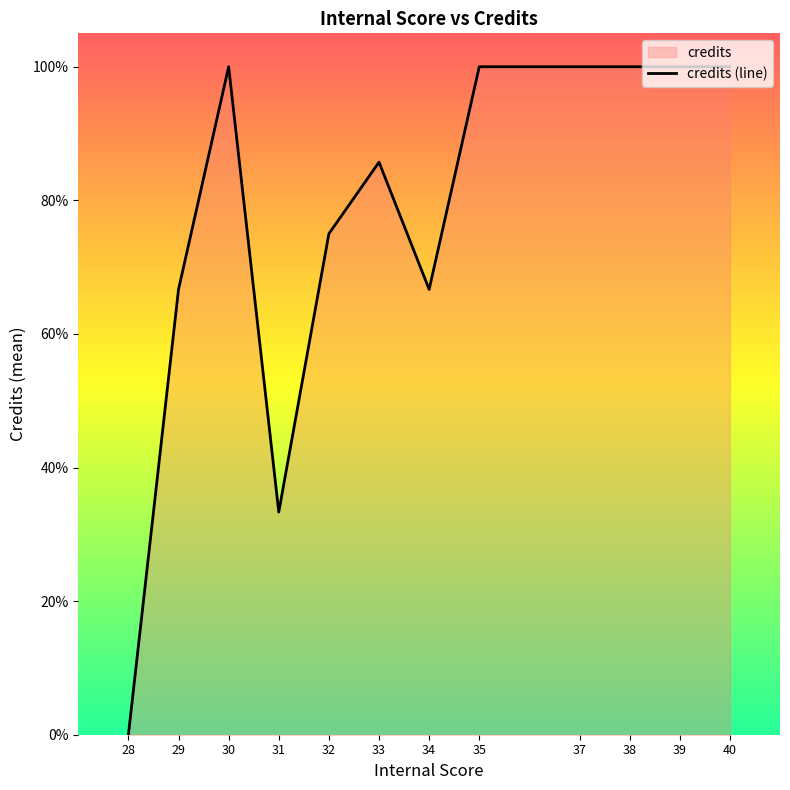

Reading left to right, extract all data points from this chart.

0.0	0.7	1.0	0.3	0.8	0.9	0.7	1.0	1.0	1.0	1.0	1.0